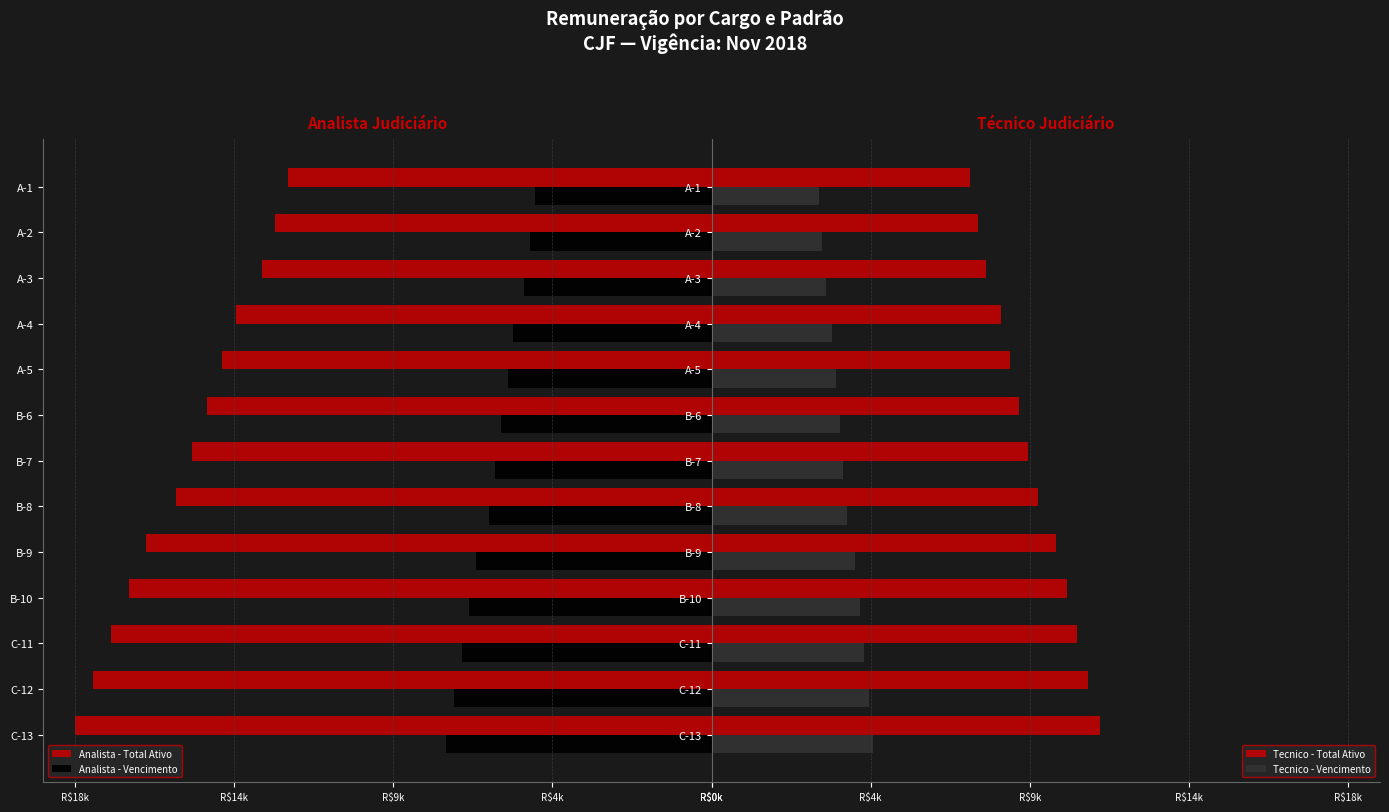

At which category is the sum across all series the highest?

A-1